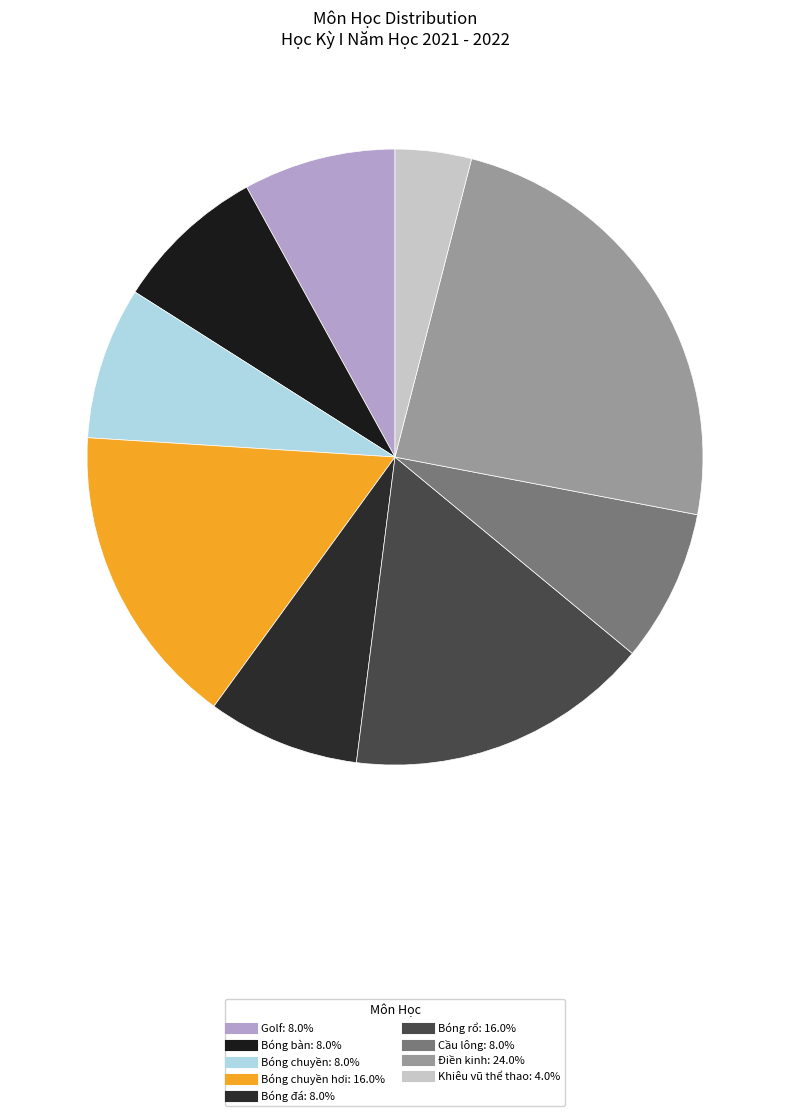

Rank the categories by value from highest to lowest.

Điền kinh, Bóng chuyền hơi, Bóng rổ, Golf, Bóng bàn, Bóng chuyền, Bóng đá, Cầu lông, Khiêu vũ thể thao